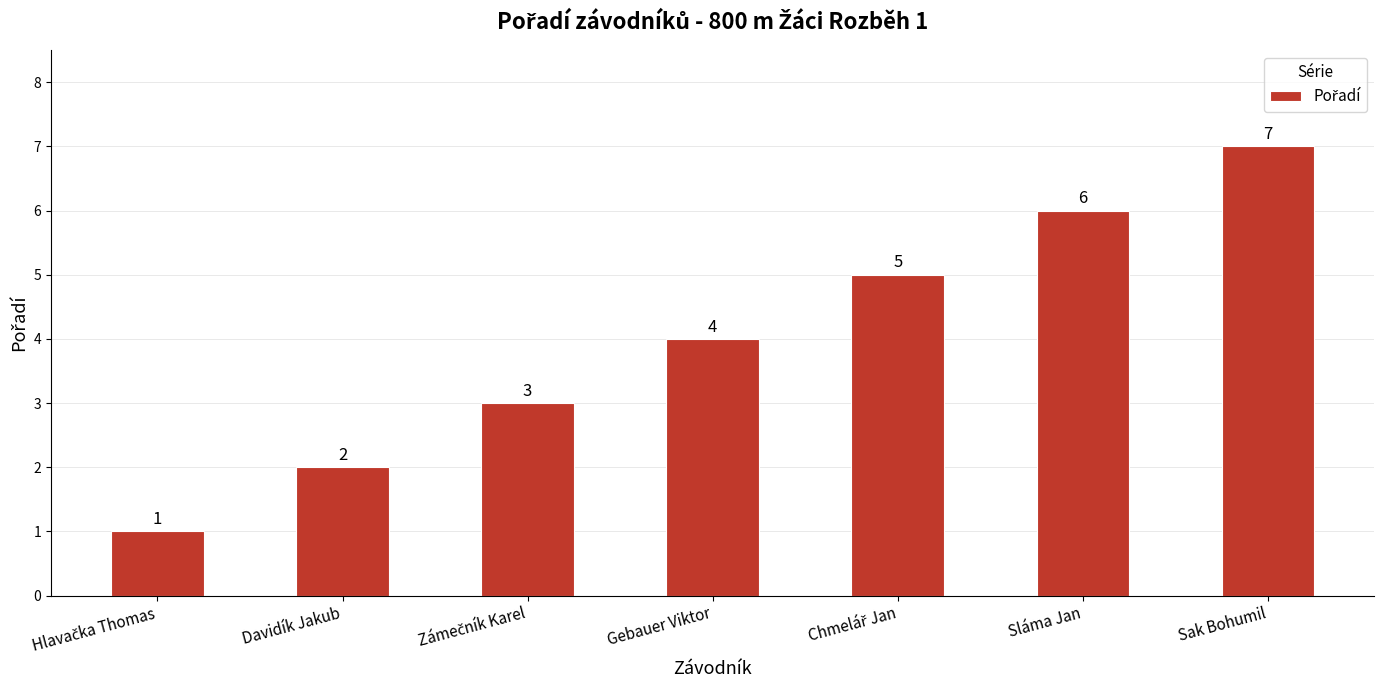

How many data points are less than 4?

3